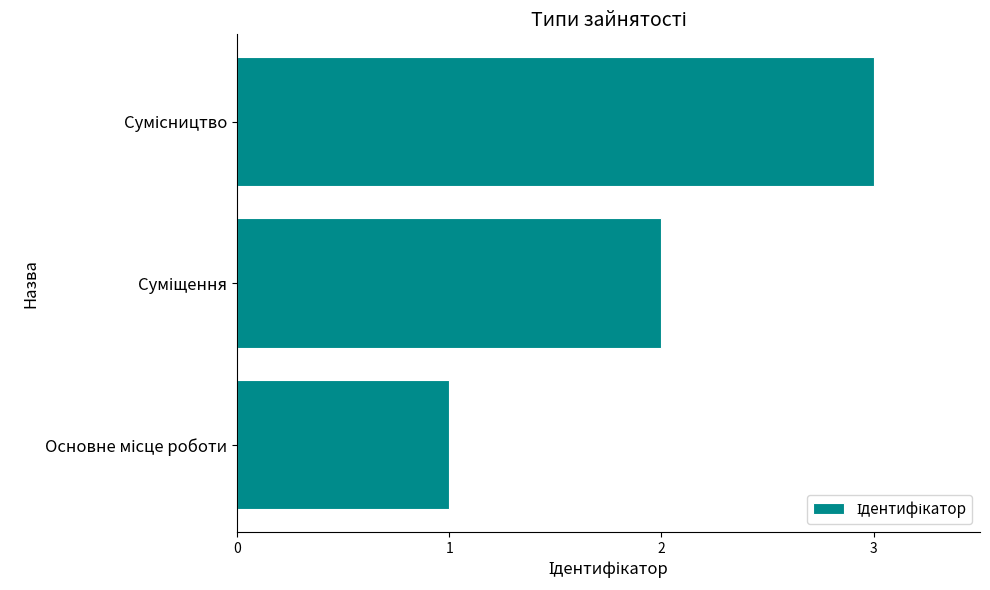

What is the maximum value shown in the chart?

3